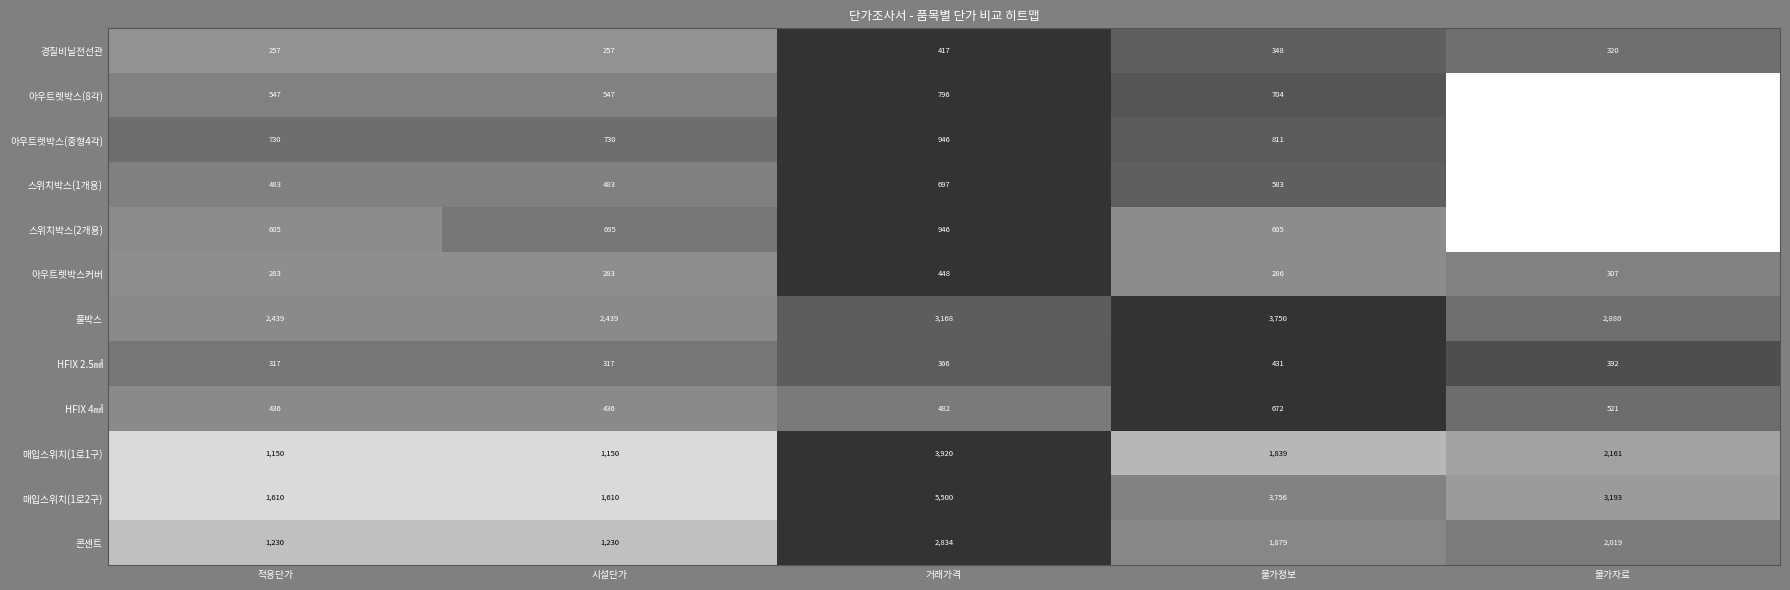

How many 풀박스 values are between 2439 and 3168?

4